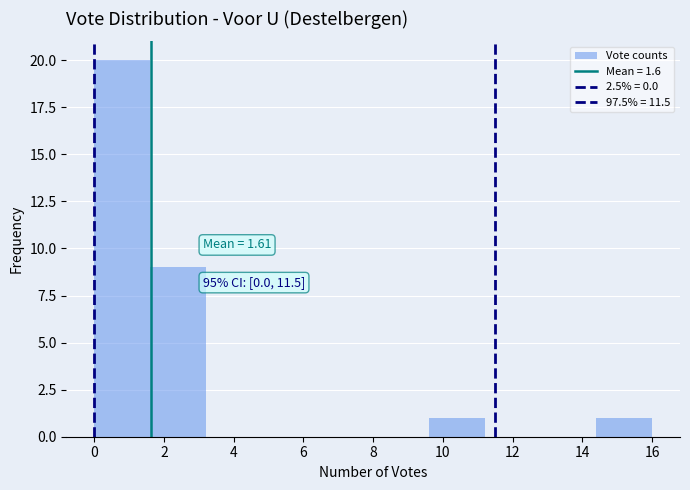

Which range on the x-axis has the tallest bar?

0.0 to 1.6